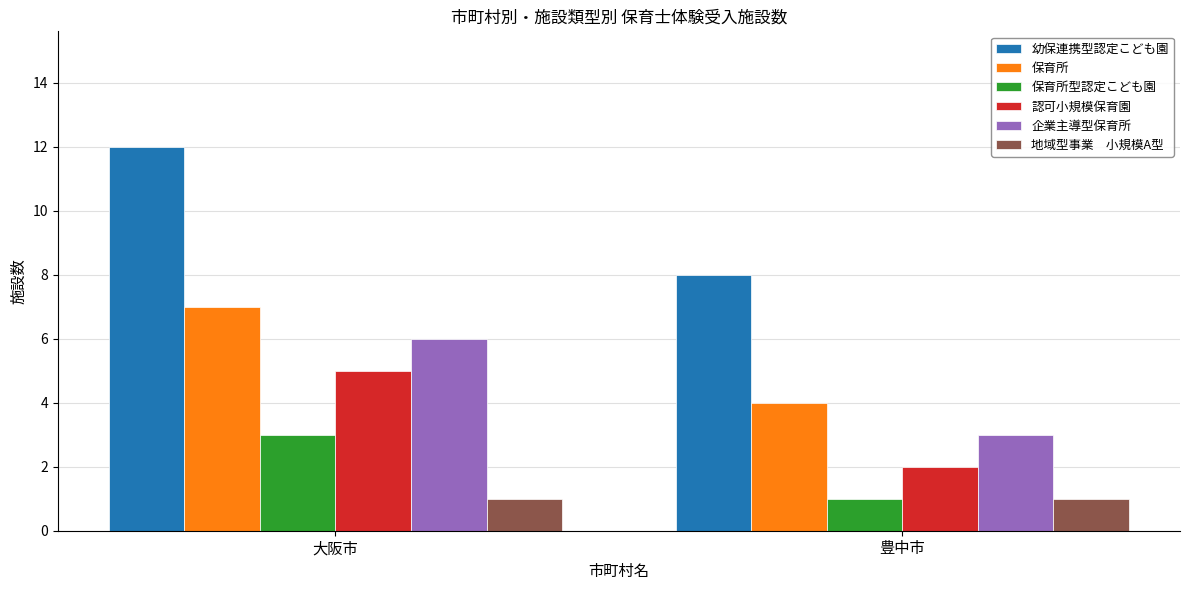

What is the total value across all series at 大阪市?

34